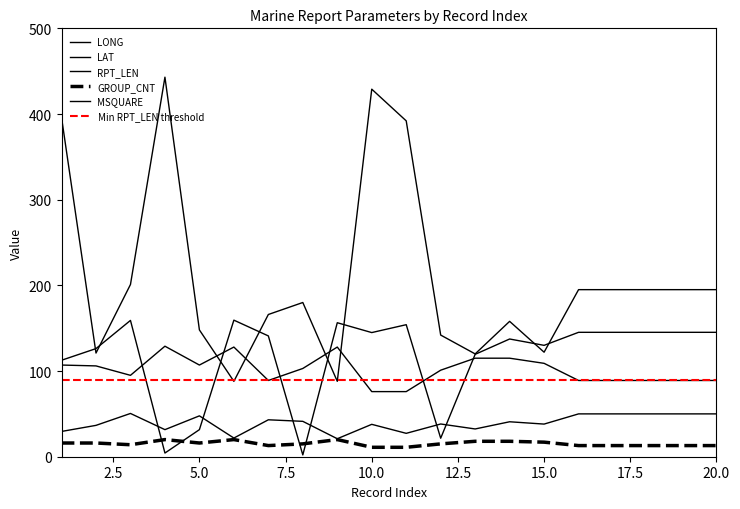

What is the maximum value for LONG?

159.4